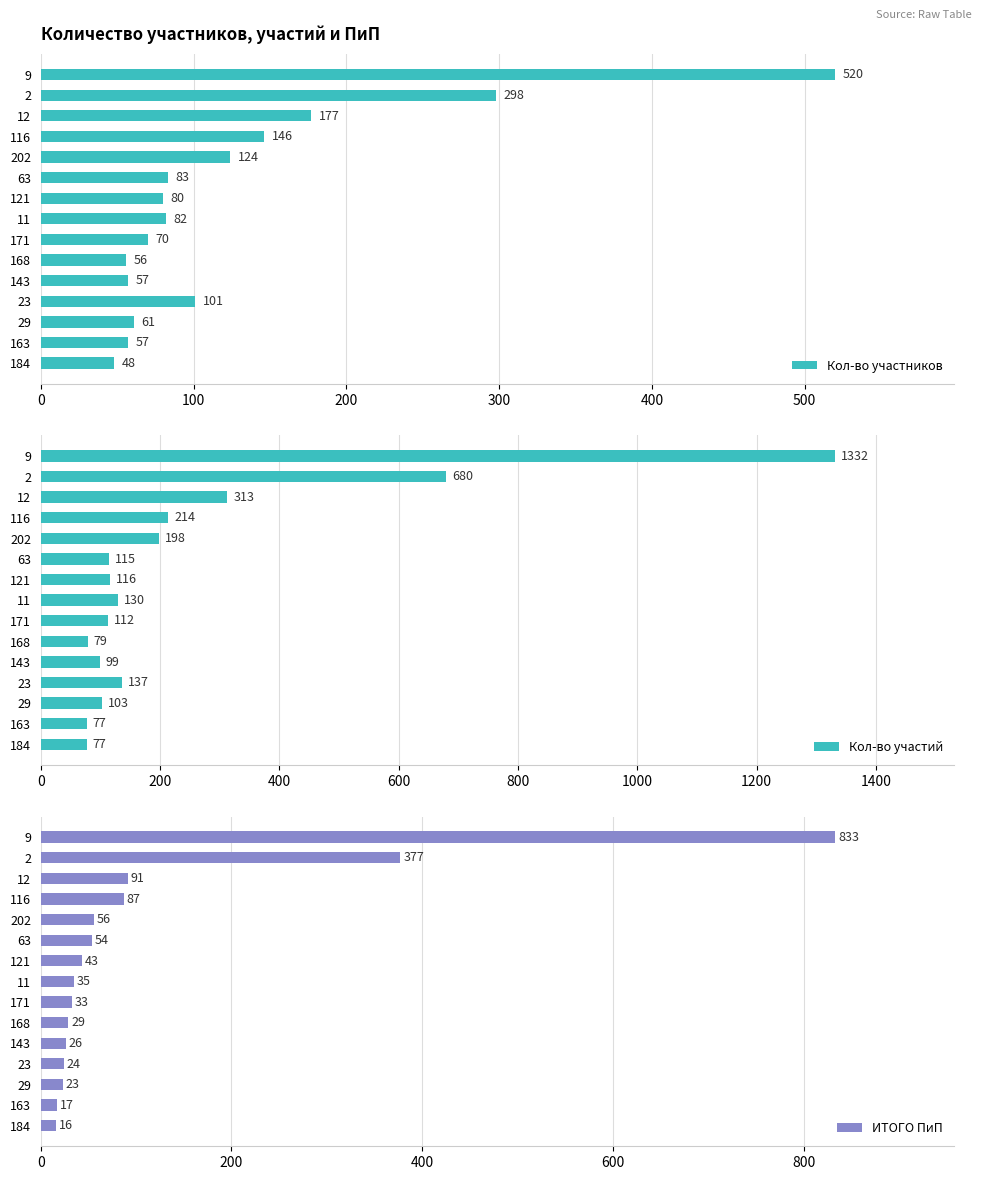

What is the approximate value of ИТОГО ПиП at 163, to the nearest 10?

20